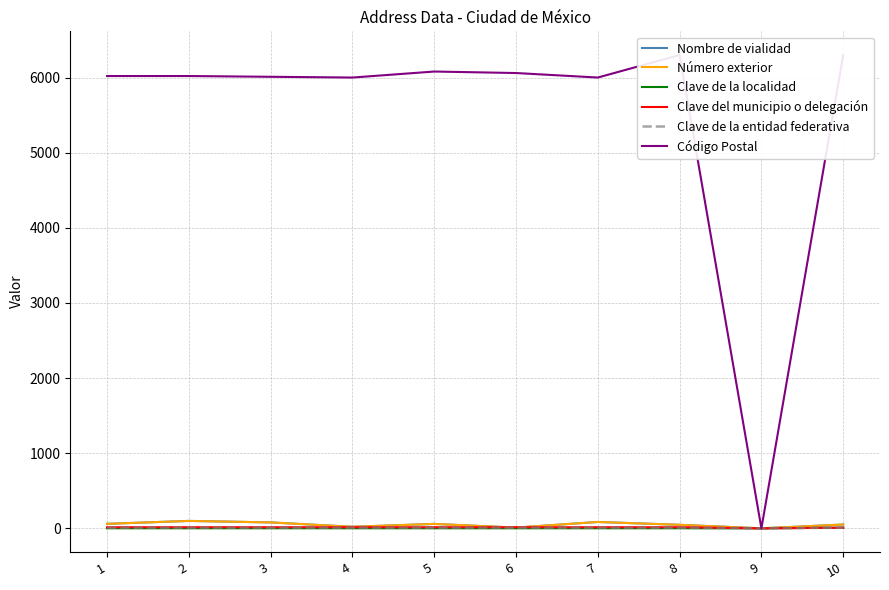

True or false: Número exterior and Clave de la localidad intersect in this chart.

False